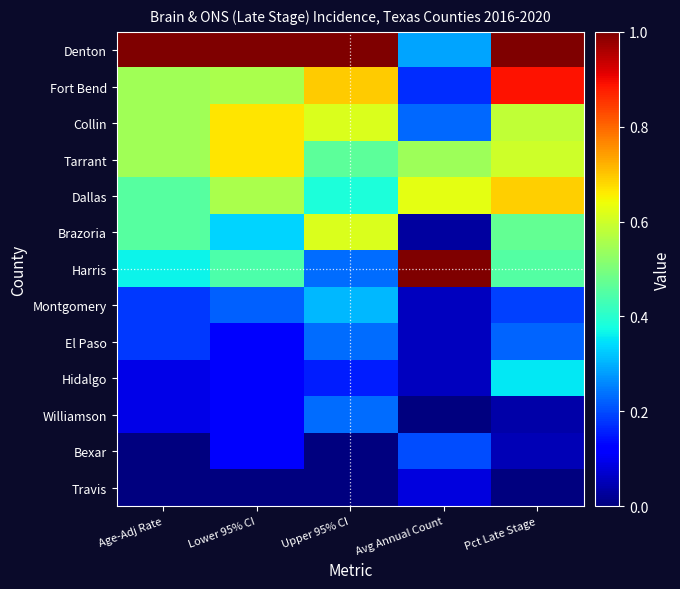

Reading left to right, transcribe all the data shown in this chart.

Denton: Age-Adj Rate=1.0	Lower 95% CI=1.0	Upper 95% CI=1.0	Avg Annual Count=0.3	Pct Late Stage=1.0
Fort Bend: Age-Adj Rate=0.5	Lower 95% CI=0.6	Upper 95% CI=0.7	Avg Annual Count=0.2	Pct Late Stage=0.9
Collin: Age-Adj Rate=0.5	Lower 95% CI=0.7	Upper 95% CI=0.6	Avg Annual Count=0.2	Pct Late Stage=0.6
Tarrant: Age-Adj Rate=0.5	Lower 95% CI=0.7	Upper 95% CI=0.5	Avg Annual Count=0.5	Pct Late Stage=0.6
Dallas: Age-Adj Rate=0.5	Lower 95% CI=0.6	Upper 95% CI=0.4	Avg Annual Count=0.6	Pct Late Stage=0.7
Brazoria: Age-Adj Rate=0.5	Lower 95% CI=0.3	Upper 95% CI=0.6	Avg Annual Count=0.0	Pct Late Stage=0.5
Harris: Age-Adj Rate=0.4	Lower 95% CI=0.4	Upper 95% CI=0.2	Avg Annual Count=1.0	Pct Late Stage=0.5
Montgomery: Age-Adj Rate=0.2	Lower 95% CI=0.2	Upper 95% CI=0.3	Avg Annual Count=0.1	Pct Late Stage=0.2
El Paso: Age-Adj Rate=0.2	Lower 95% CI=0.1	Upper 95% CI=0.2	Avg Annual Count=0.1	Pct Late Stage=0.2
Hidalgo: Age-Adj Rate=0.1	Lower 95% CI=0.1	Upper 95% CI=0.2	Avg Annual Count=0.1	Pct Late Stage=0.4
Williamson: Age-Adj Rate=0.1	Lower 95% CI=0.1	Upper 95% CI=0.2	Avg Annual Count=0.0	Pct Late Stage=0.0
Bexar: Age-Adj Rate=0.0	Lower 95% CI=0.1	Upper 95% CI=0.0	Avg Annual Count=0.2	Pct Late Stage=0.0
Travis: Age-Adj Rate=0.0	Lower 95% CI=0.0	Upper 95% CI=0.0	Avg Annual Count=0.1	Pct Late Stage=0.0